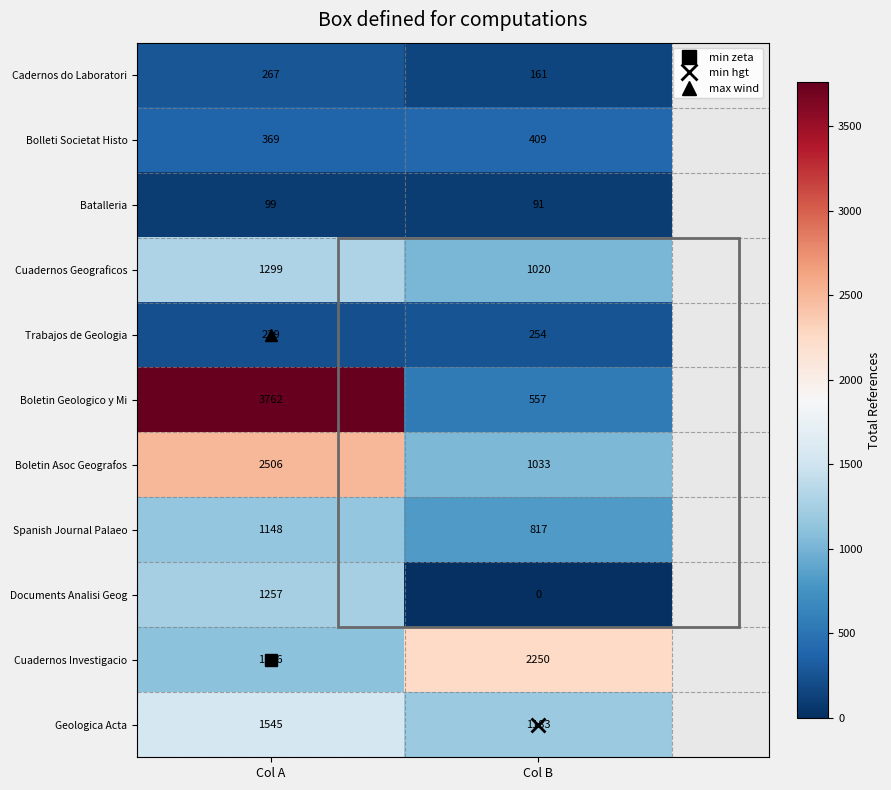

At which category is the sum across all series the highest?

Col A